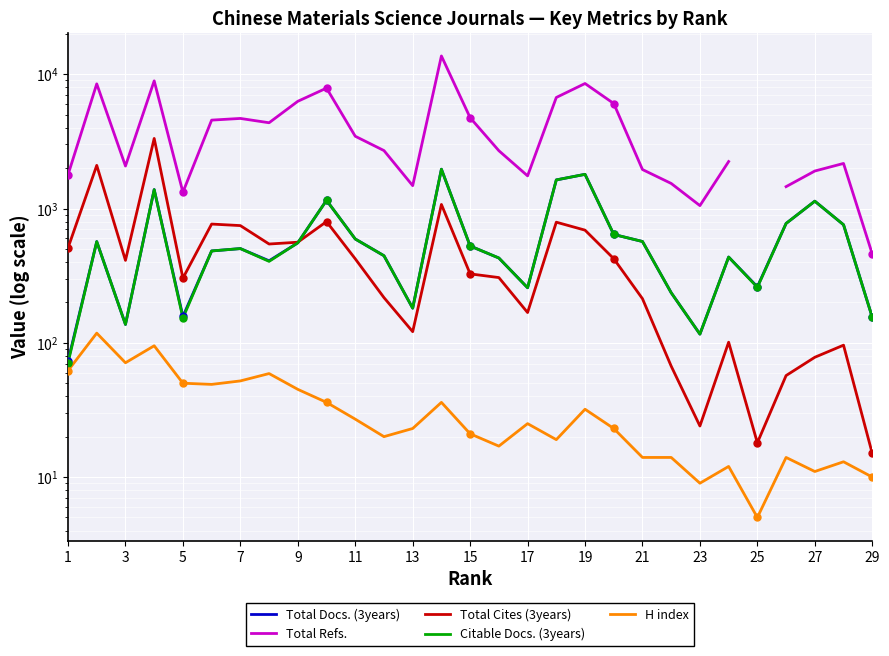

True or false: Total Refs. and Citable Docs. (3years) intersect in this chart.

False